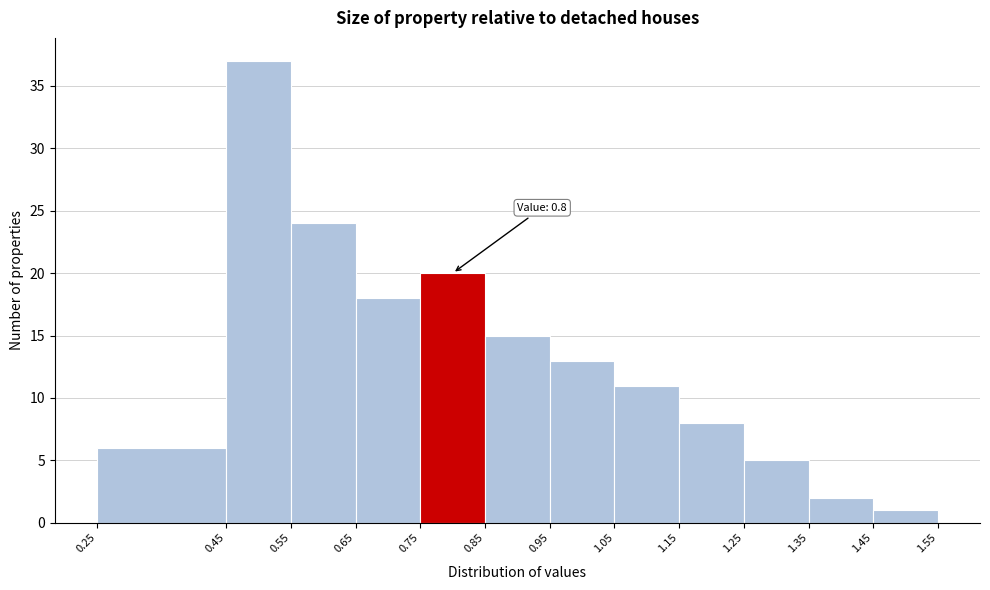

Which range on the x-axis has the tallest bar?

0.45 to 0.55